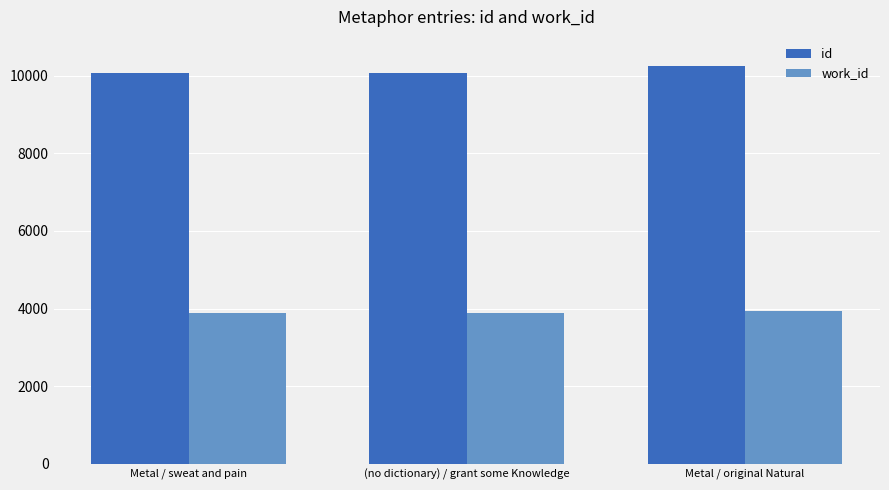

Are the bars horizontal?

No